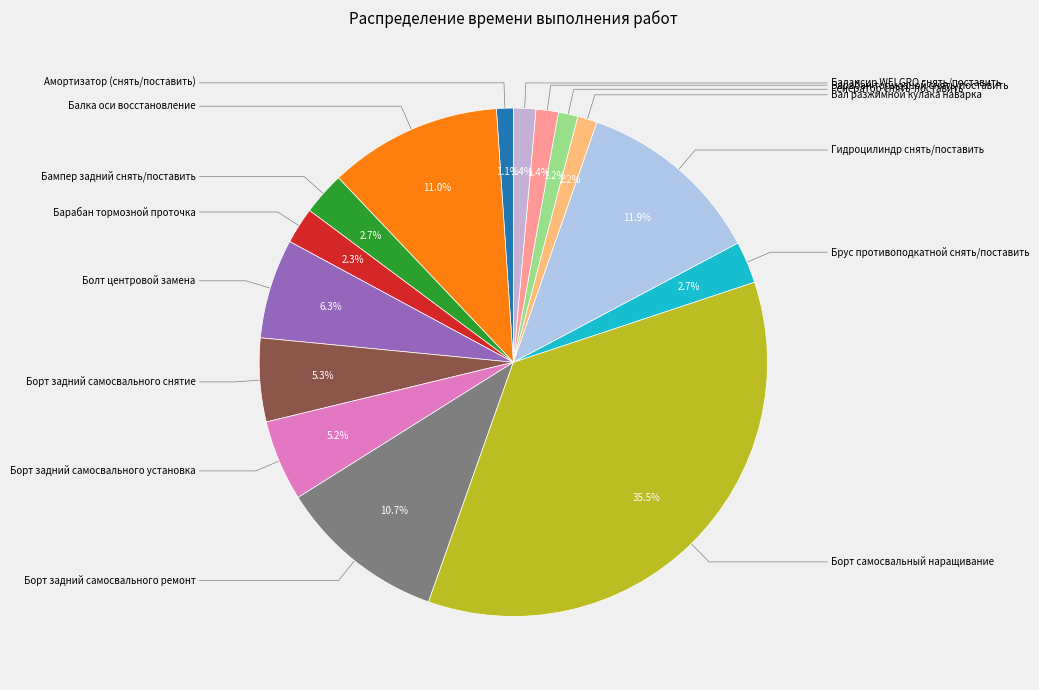

Count the number of slices in the pie.

15